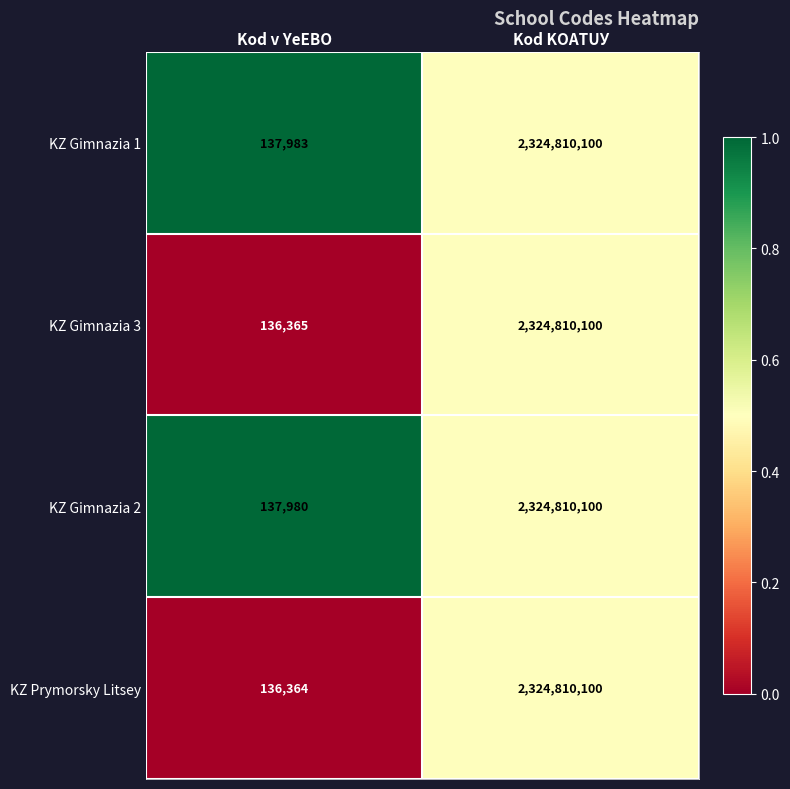

Read the KZ Gimnazia 1 value at Kod KOATUУ, to the nearest 100.

2324810100